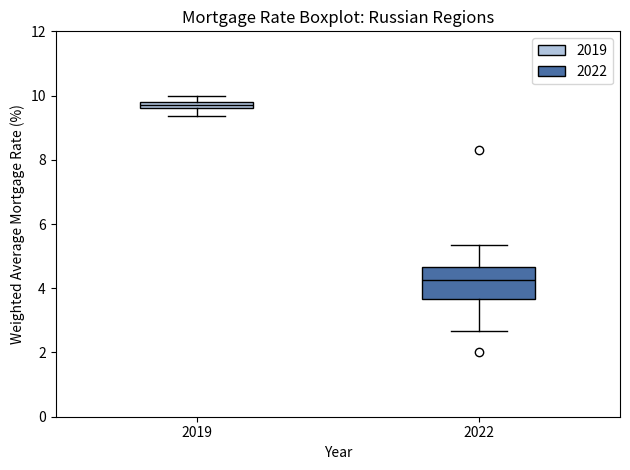

Where does the lower whisker of the box at x = 2019 end on the y-axis? The values are not printed on the chart, so give them approximately, as read against the axis.

9.4